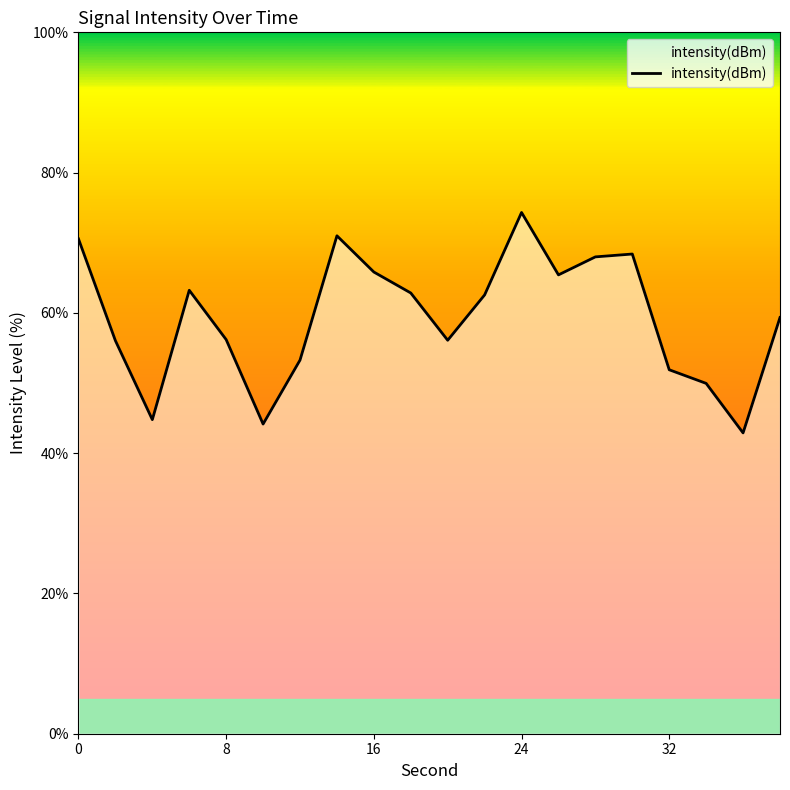

Does the chart display data point markers on the line(s)?

No